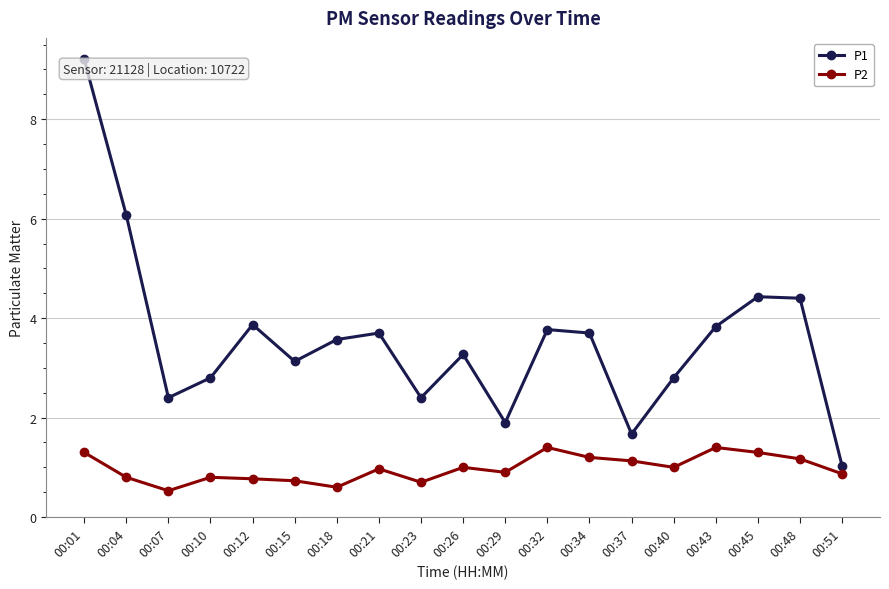

True or false: P2 and P1 cross at least once.

False